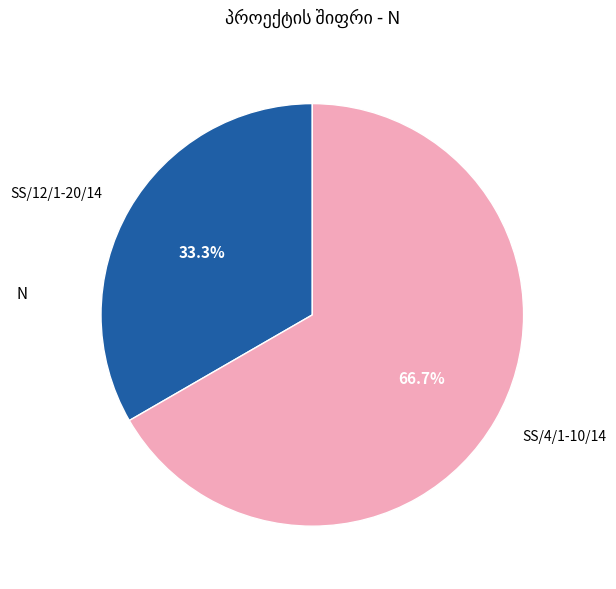

How many segments does this pie chart have?

2